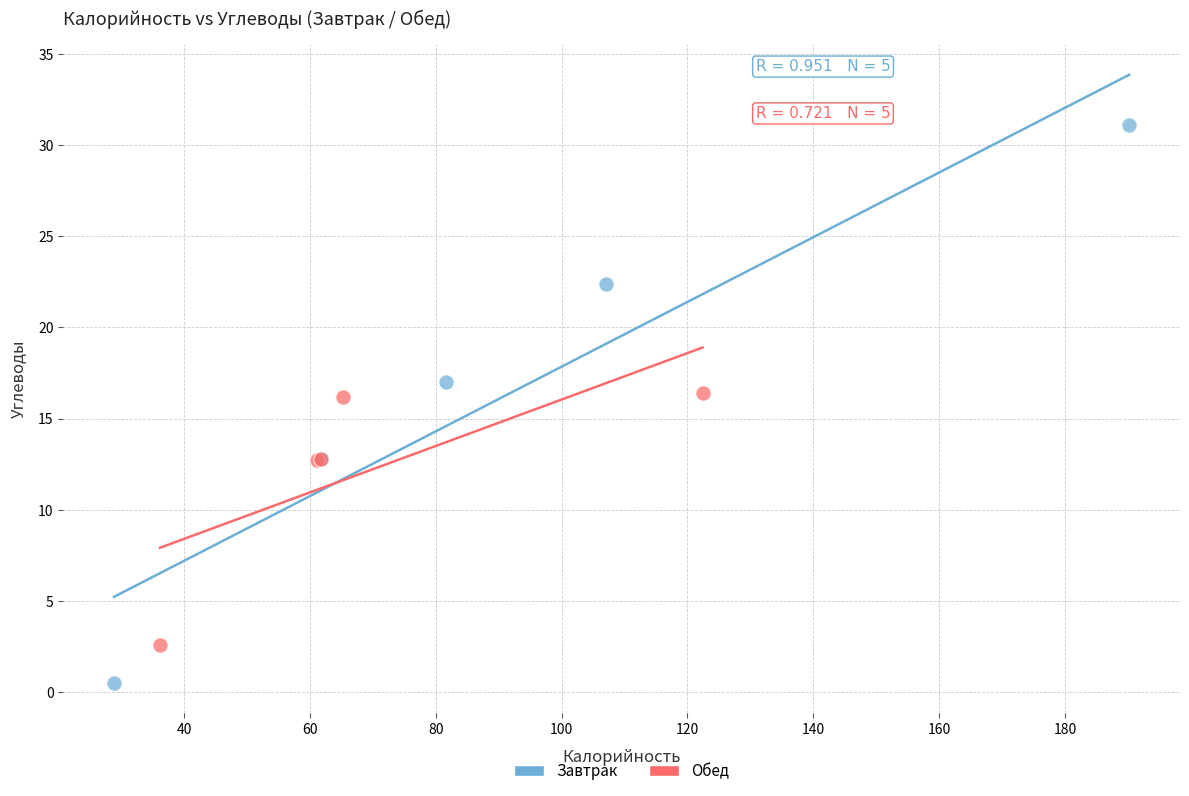

Which series reaches the maximum Y coordinate?

Завтрак